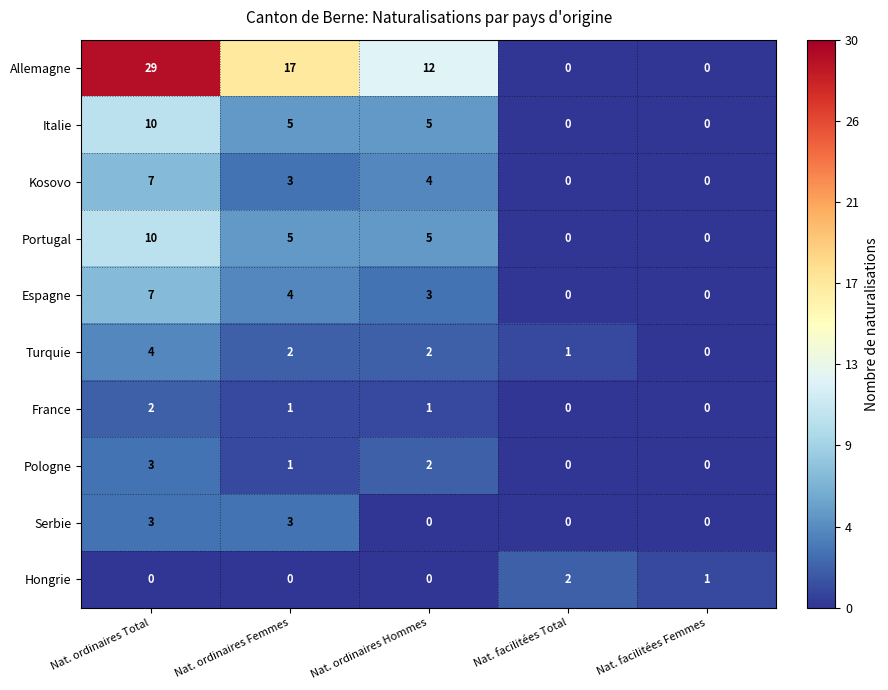

Is it true that Espagne equals 0 at Nat. facilitées Total?

True